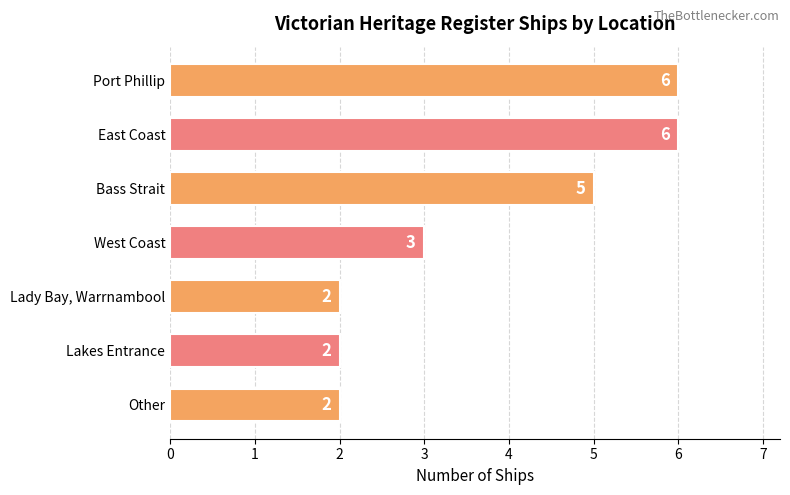

What is the difference between the maximum and second lowest values?

4